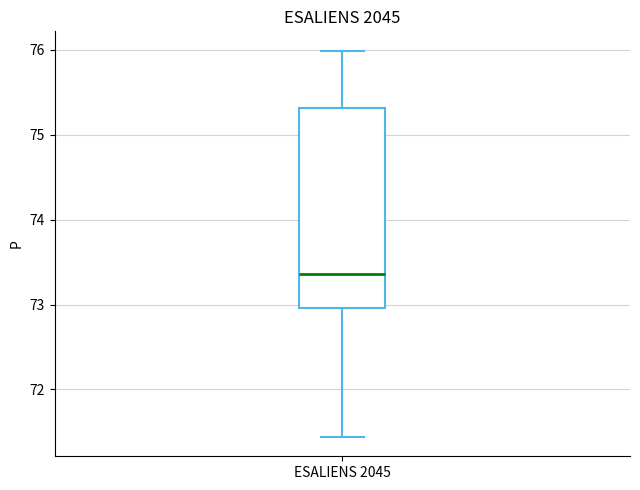

Where is the upper edge of the box for ESALIENS 2045 on the y-axis? The values are not printed on the chart, so give them approximately, as read against the axis.

75.3